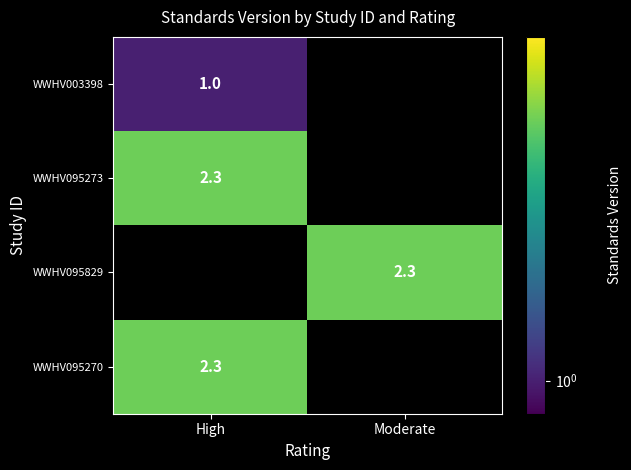

Is it true that WWHV095829 equals 1.4 at Moderate?

False